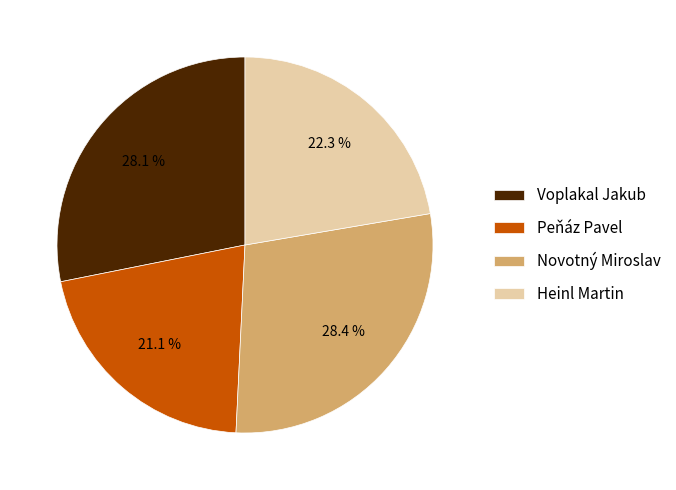

To the nearest percent, what percentage of the pie is Voplakal Jakub?

28%